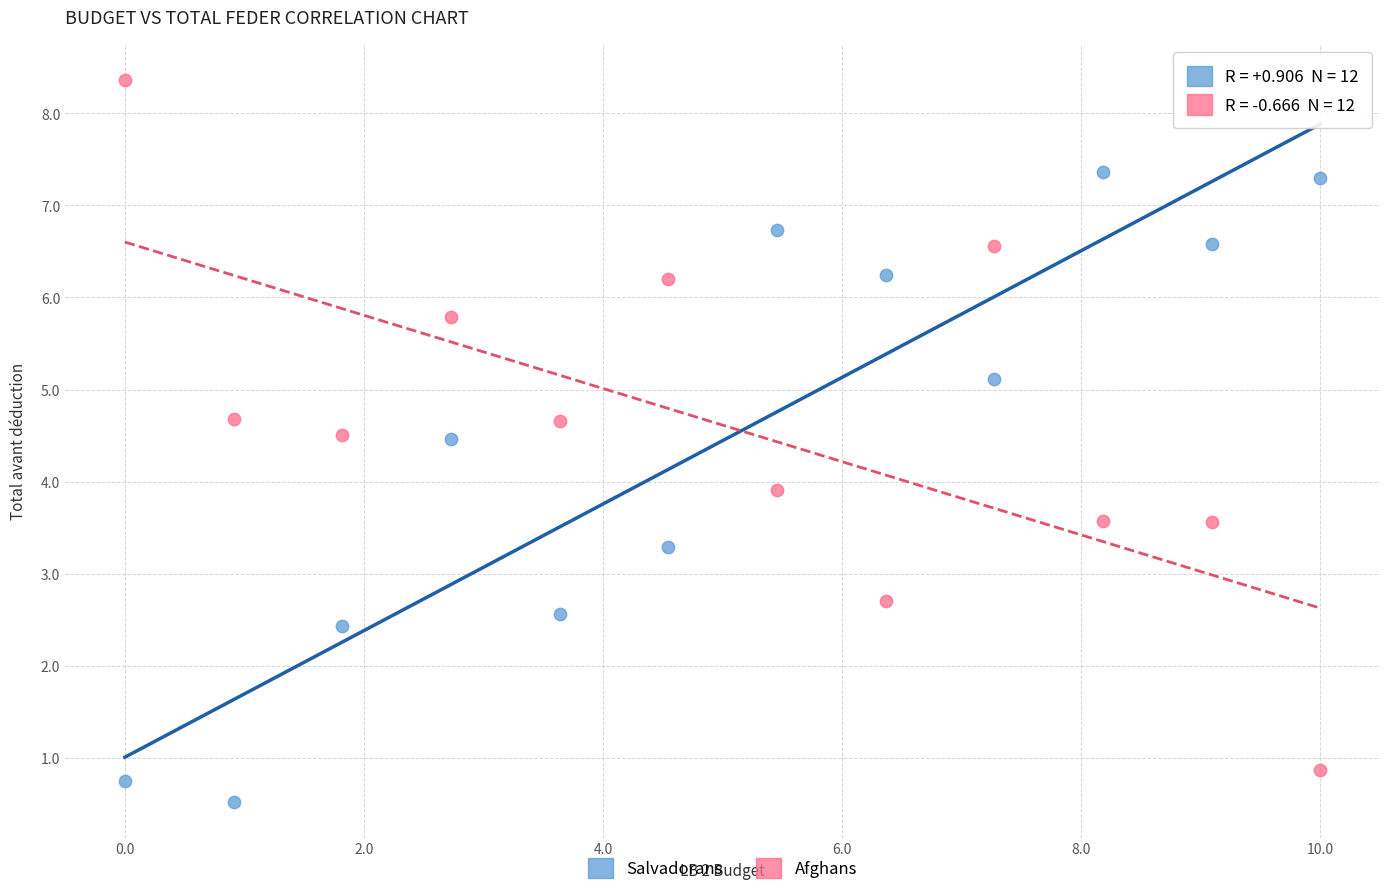

Which series contains the highest Y value?

Afghans